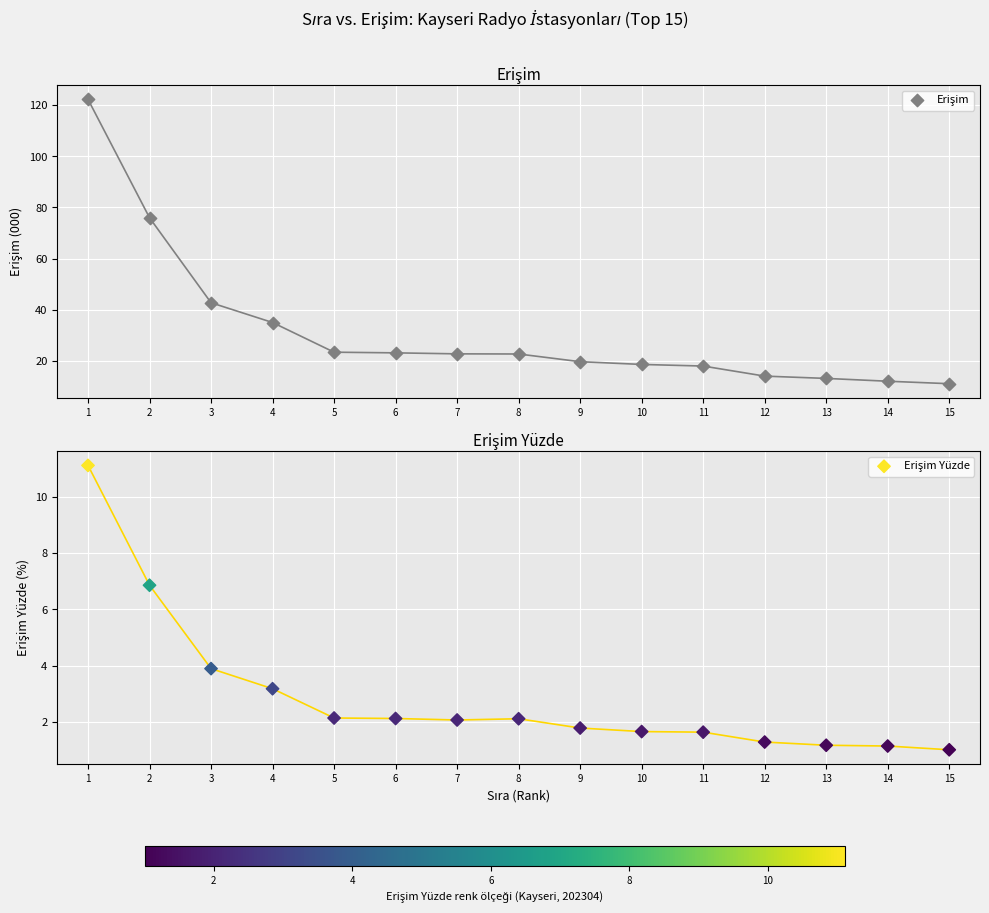

Which series has the widest spread of Y values?

Erişim